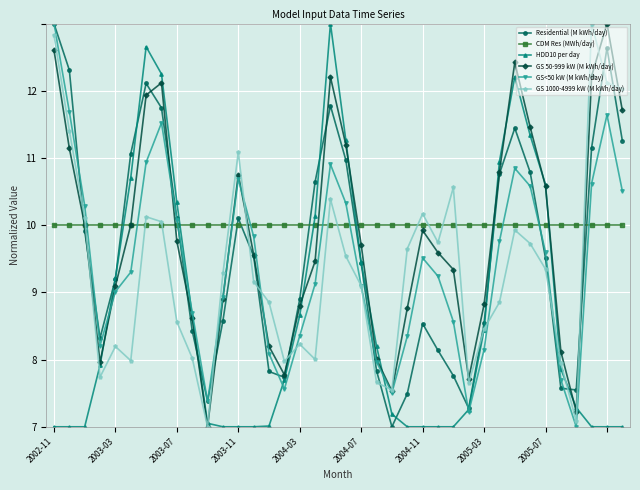

At how many categories does at least one series exceed 8?

38